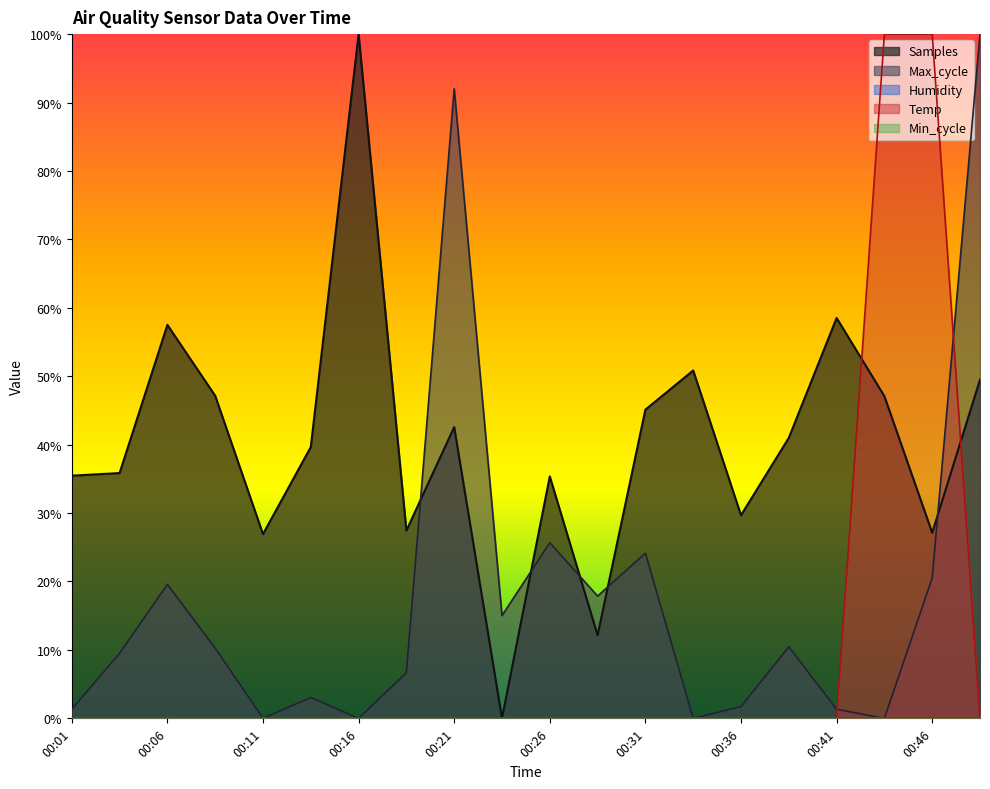

Rank the series at 00:43 from lowest to highest value.

Max_cycle, Samples, Temp